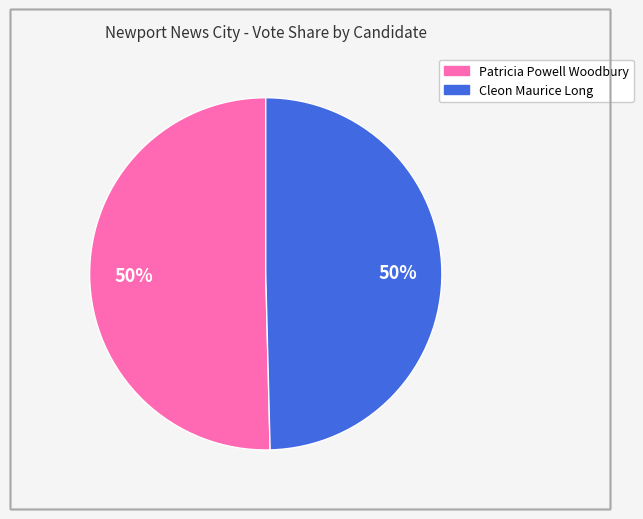

To the nearest percent, what is the average slice percentage?

50%